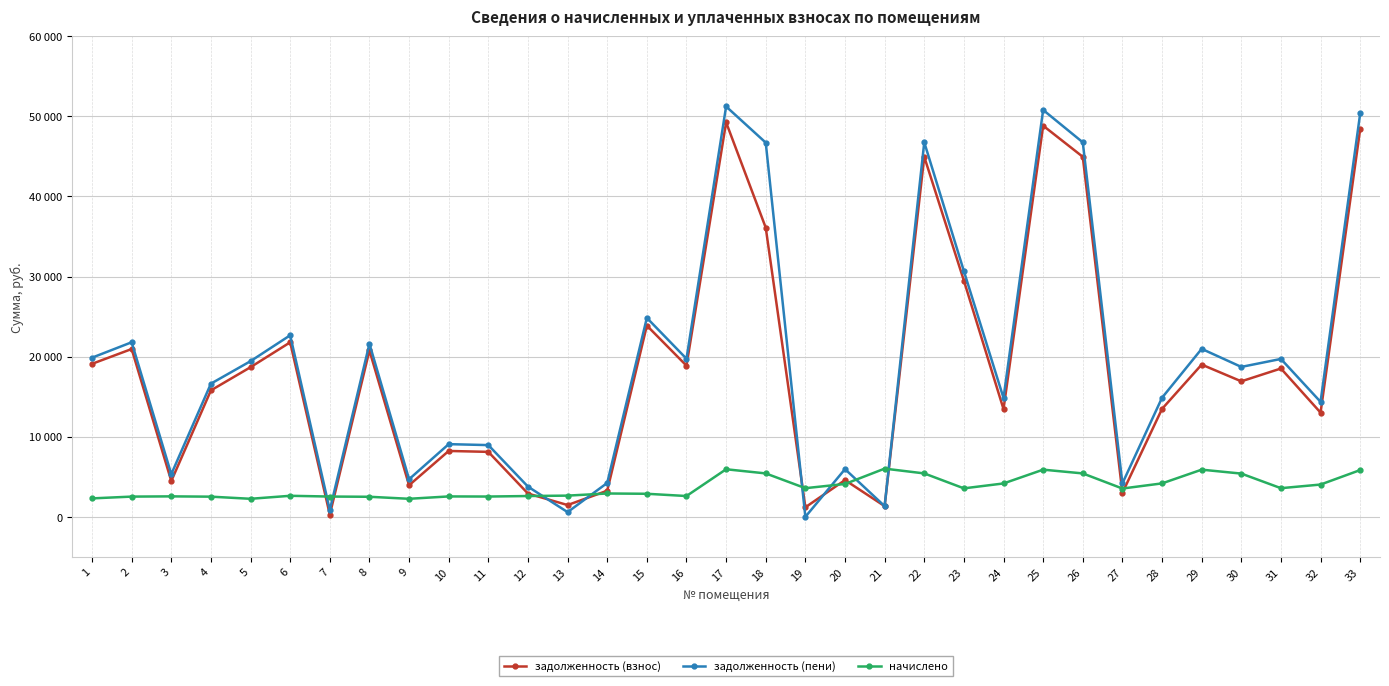

Reading left to right, what are all the values shown in this chart?

задолженность (взнос): 1=19100.2	2=20950.6	3=4473.0	4=15787.4	5=18682.3	6=21786.2	7=281.6	8=20771.5	9=3943.8	10=8225.2	11=8111.1	12=2906.1	13=1472.0	14=3260.2	15=23875.2	16=18869.5	17=49242.7	18=36100.0	19=1192.8	20=4588.5	21=1337.1	22=44945.0	23=29485.9	24=13453.0	25=48824.9	26=44945.0	27=2995.1	28=13476.3	29=19006.2	30=16916.2	31=18518.1	32=13011.6	33=48407.0
задолженность (пени): 1=19868.2	2=21793.0	3=5325.0	4=16627.4	5=19433.5	6=22662.2	7=844.8	8=21606.7	9=4695.0	10=9074.8	11=8956.0	12=3772.4	13=588.8	14=4232.2	15=24835.2	16=19735.8	17=51222.7	18=46711.6	19=0.0	20=5956.5	21=1337.6	22=46752.2	23=30671.5	24=14842.6	25=50788.1	26=46752.2	27=4173.5	28=14868.3	29=20969.5	30=18716.2	31=19710.9	32=14355.6	33=50353.4
начислено: 1=2304.0	2=2527.2	3=2556.0	4=2520.0	5=2253.6	6=2628.0	7=2534.4	8=2505.6	9=2253.6	10=2548.8	11=2534.4	12=2599.2	13=2649.6	14=2916.0	15=2880.0	16=2599.2	17=5940.0	18=5421.6	19=3578.4	20=4104.0	21=6019.2	22=5421.6	23=3556.8	24=4168.8	25=5889.6	26=5421.6	27=3535.2	28=4176.0	29=5889.6	30=5400.0	31=3578.4	32=4032.0	33=5839.2